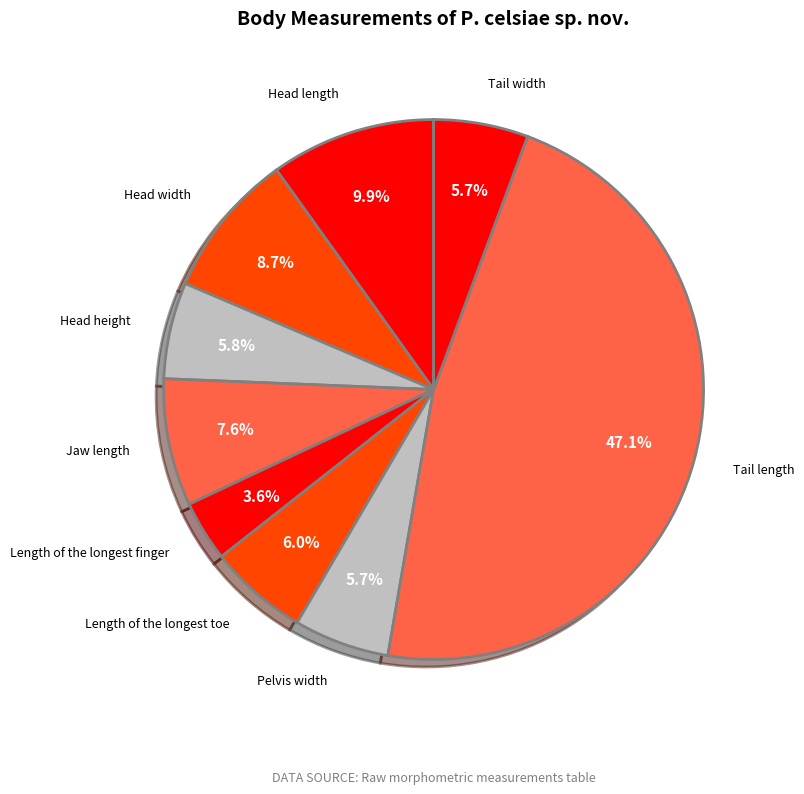

Which category has the smallest portion of the pie?

Length of the longest finger